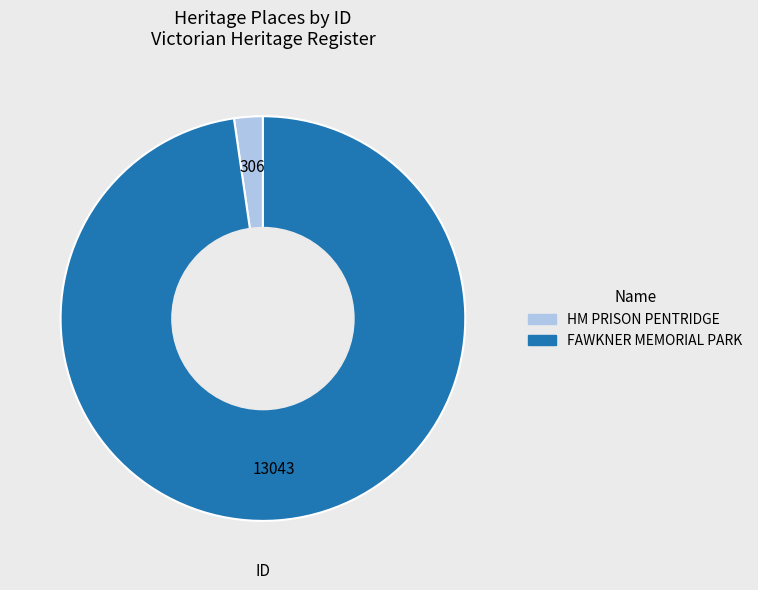

Does any single category account for the majority?

Yes